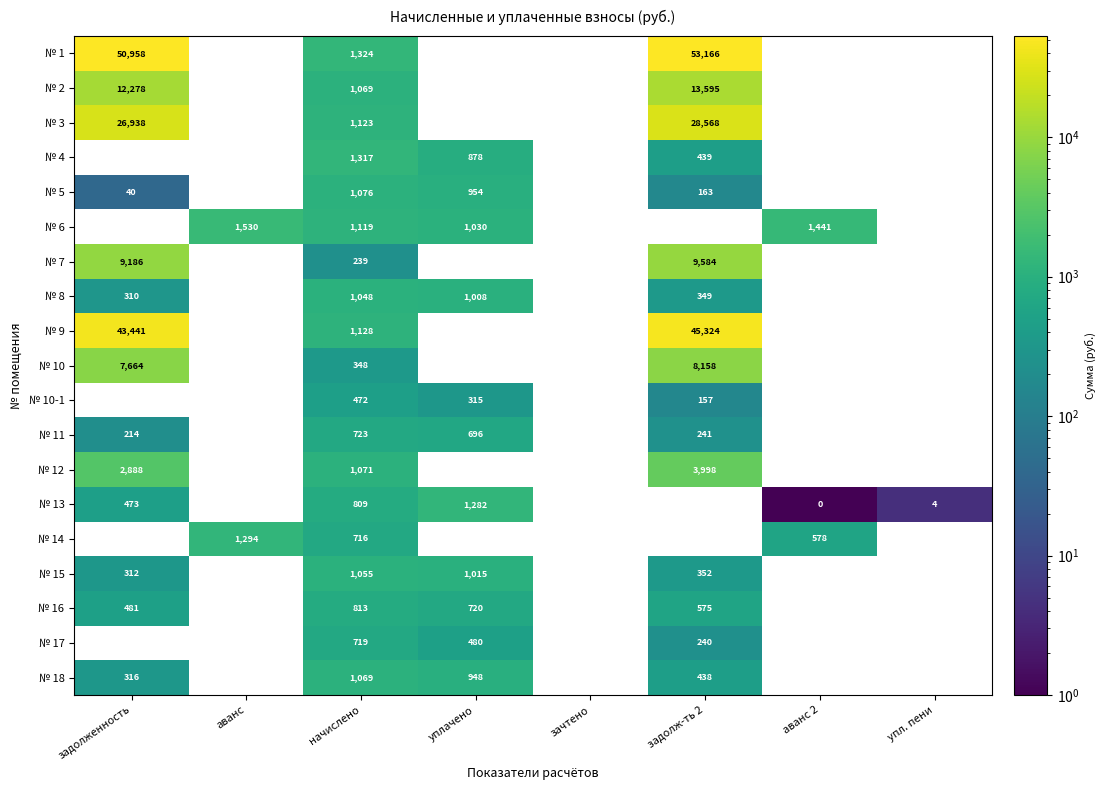

The № 14 series shows 996 at начислено. True or false?

False